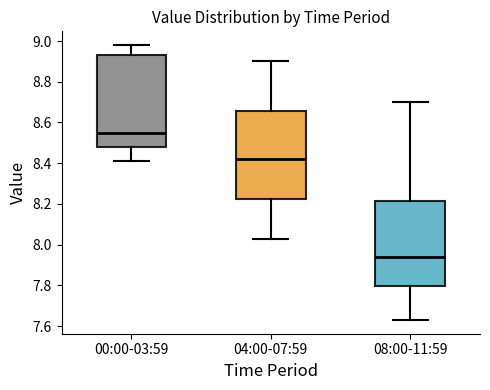

Reading left to right, read every box against the y-axis: the position of its median line, the range the box covers, and the ends of its whiskers. The values are not printed on the chart, so give them approximately, as read against the axis.

00:00-03:59: median 8.56, box 8.48 to 8.94, whiskers 8.42 to 8.98
04:00-07:59: median 8.42, box 8.22 to 8.66, whiskers 8.04 to 8.90
08:00-11:59: median 7.94, box 7.80 to 8.22, whiskers 7.64 to 8.70